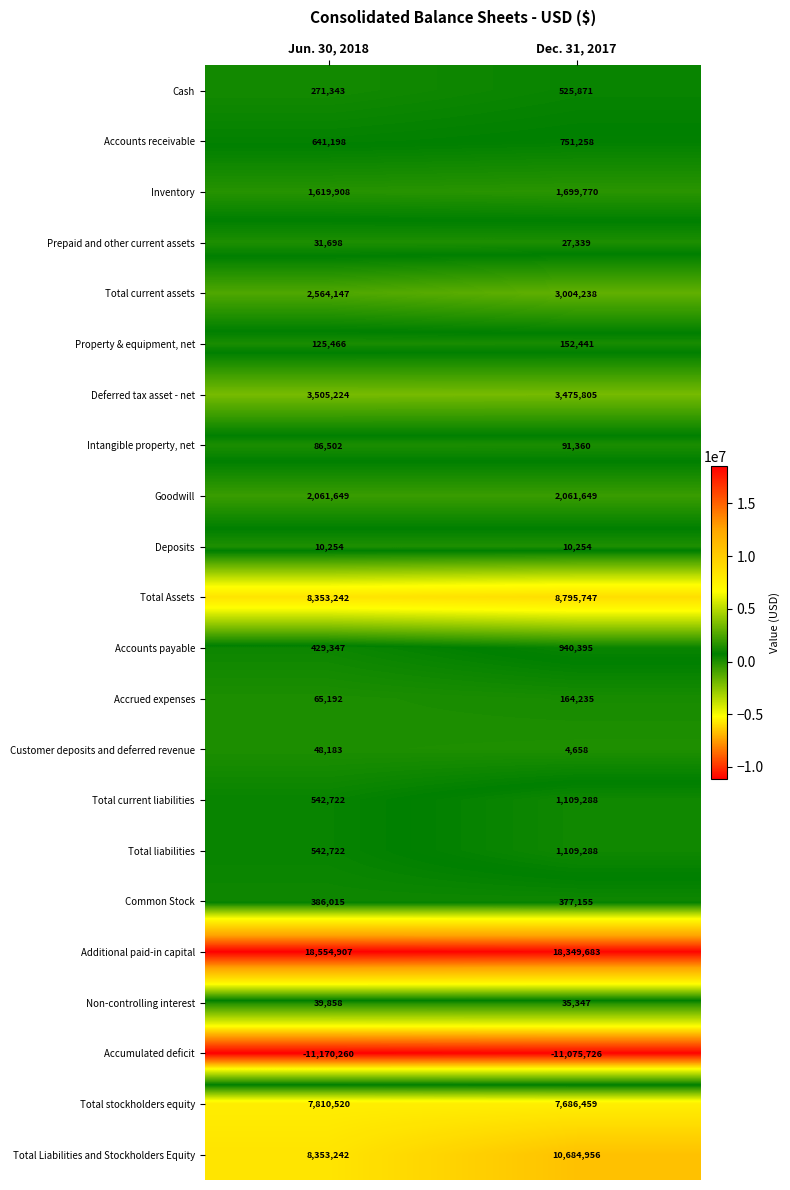

Read the Property & equipment, net value at Dec. 31, 2017.

152441